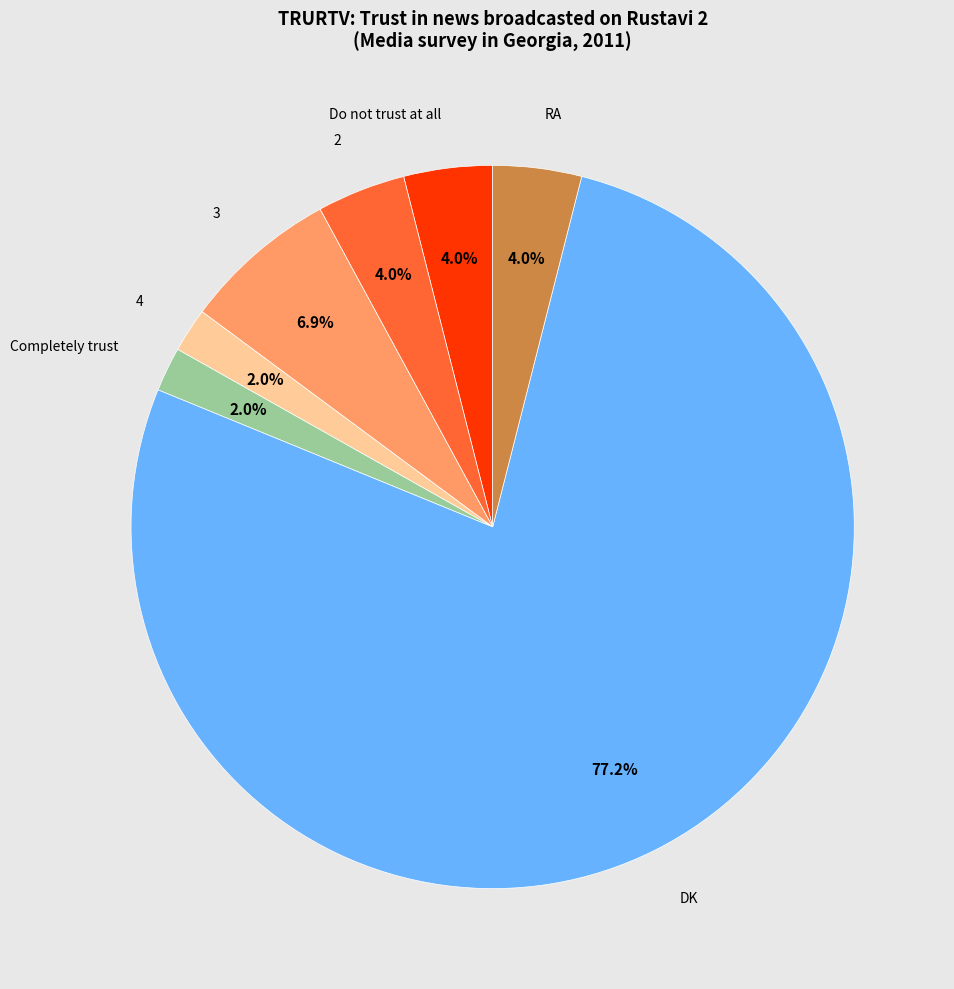

Is there any slice that represents more than half of the pie?

Yes